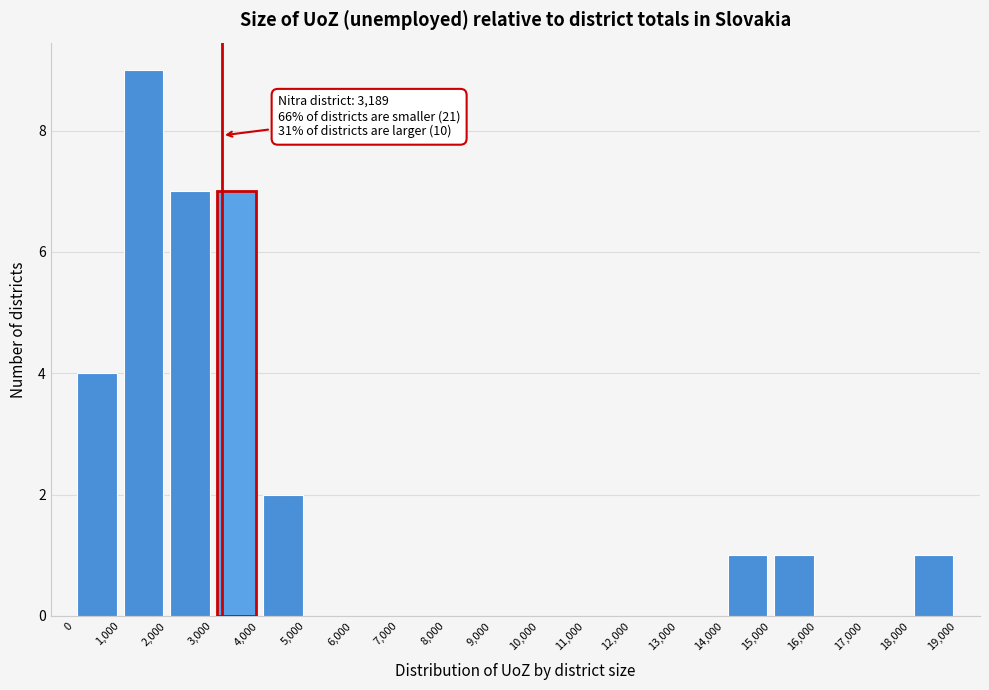

Which range on the x-axis has the tallest bar?

1,000 to 2,000